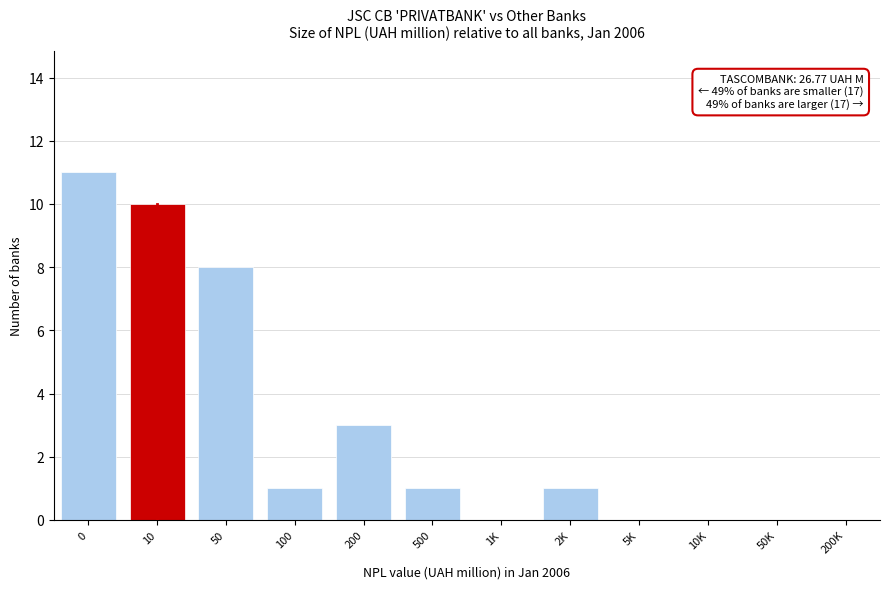

Reading left to right, list all the values displayed in this chart.

0=11	10=10	50=8	100=1	200=3	500=1	1K=0	2K=1	5K=0	10K=0	50K=0	200K=0